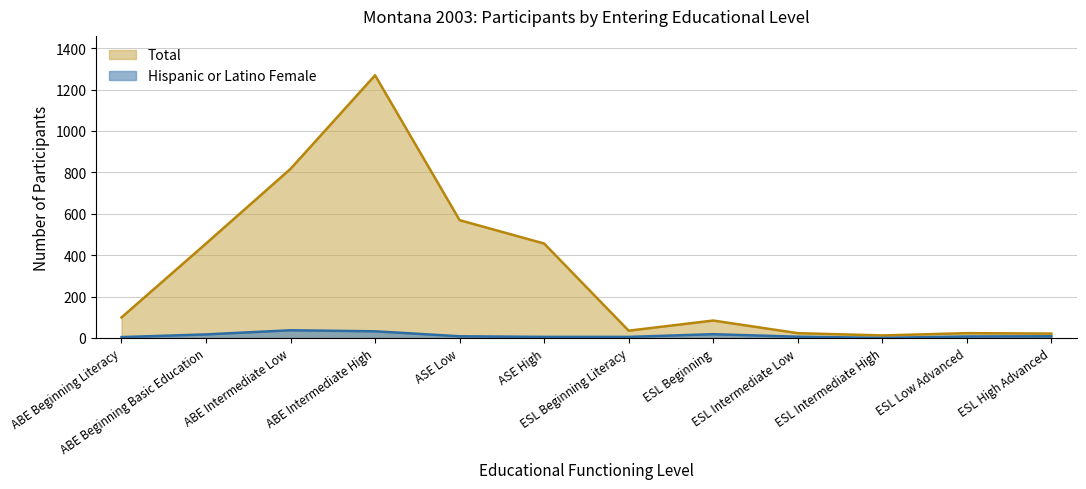

Rank the series by their average value, from highest to lowest.

Total, Hispanic or Latino Female